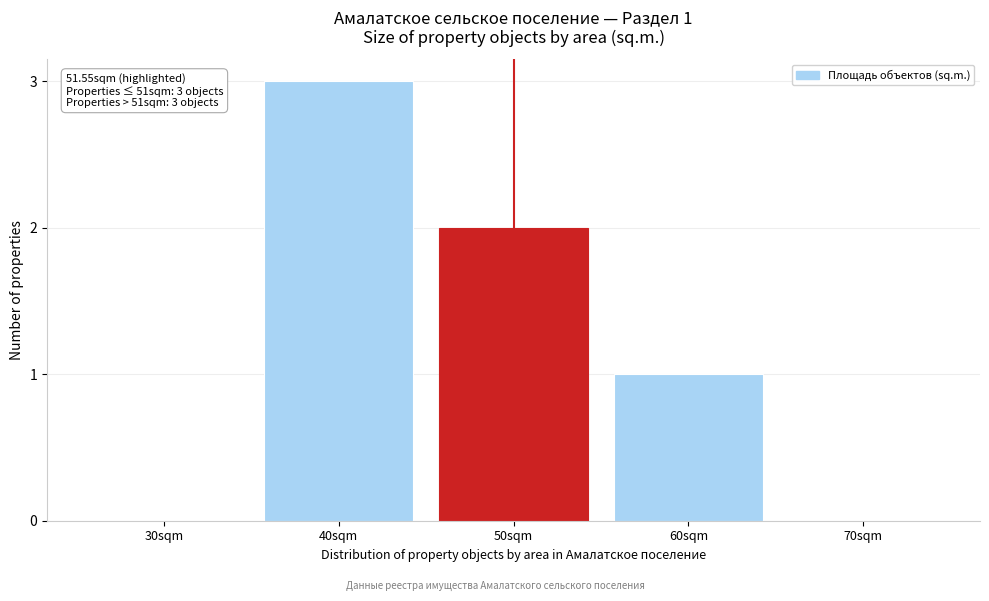

Reading right to left, what are all the values shown in this chart?

70sqm=0	60sqm=1	50sqm=2	40sqm=3	30sqm=0